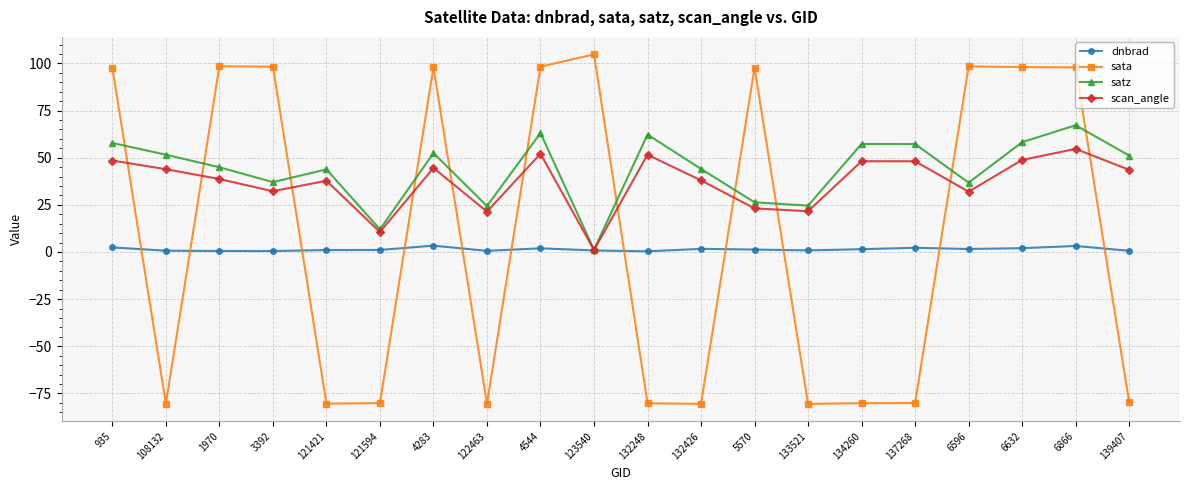

Which label corresponds to the largest value in the chart?

123540